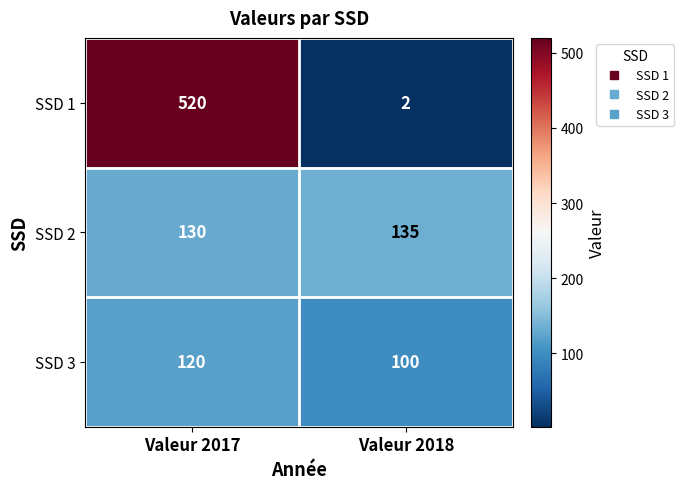

What is the difference between the maximum and minimum values in the SSD 1 series?

518